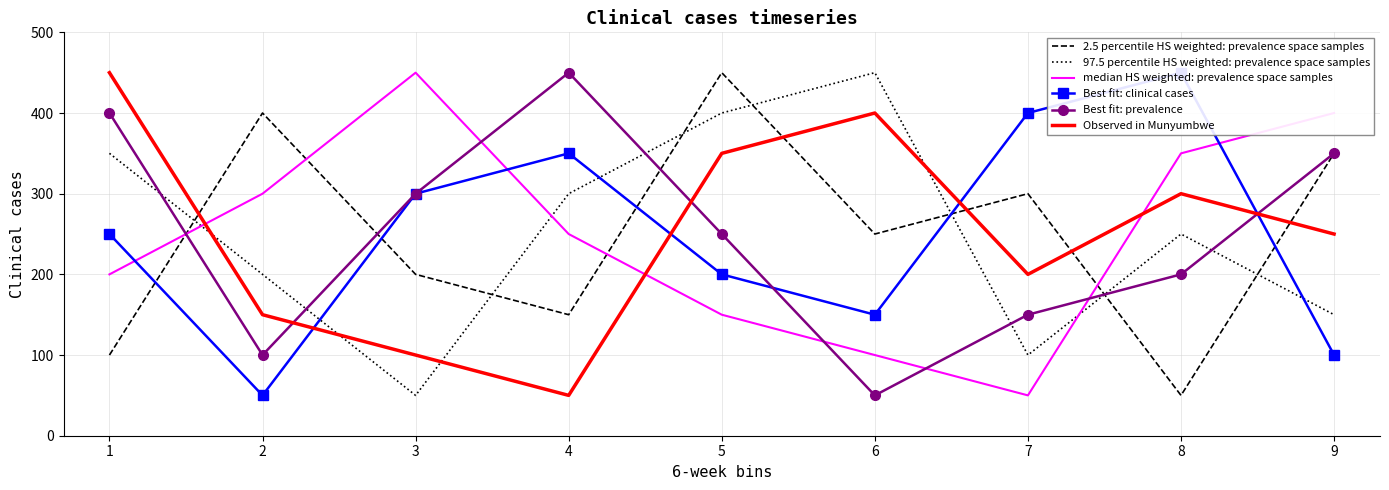

Where do median HS weighted: prevalence space samples and 2.5 percentile HS weighted: prevalence space samples first cross each other?

1 and 2